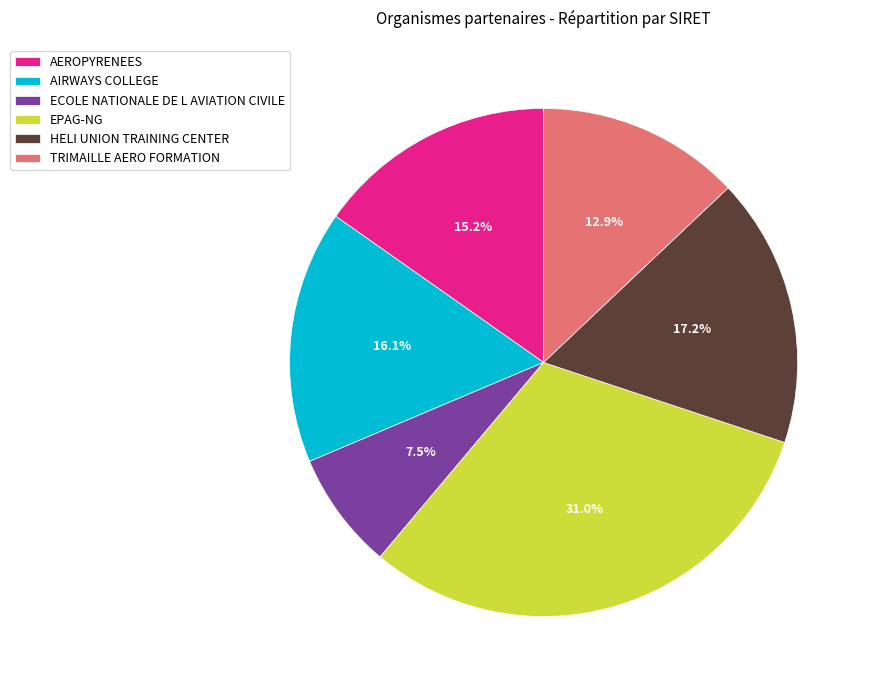

Rank the categories by value from lowest to highest.

ECOLE NATIONALE DE L AVIATION CIVILE, TRIMAILLE AERO FORMATION, AEROPYRENEES, AIRWAYS COLLEGE, HELI UNION TRAINING CENTER, EPAG-NG